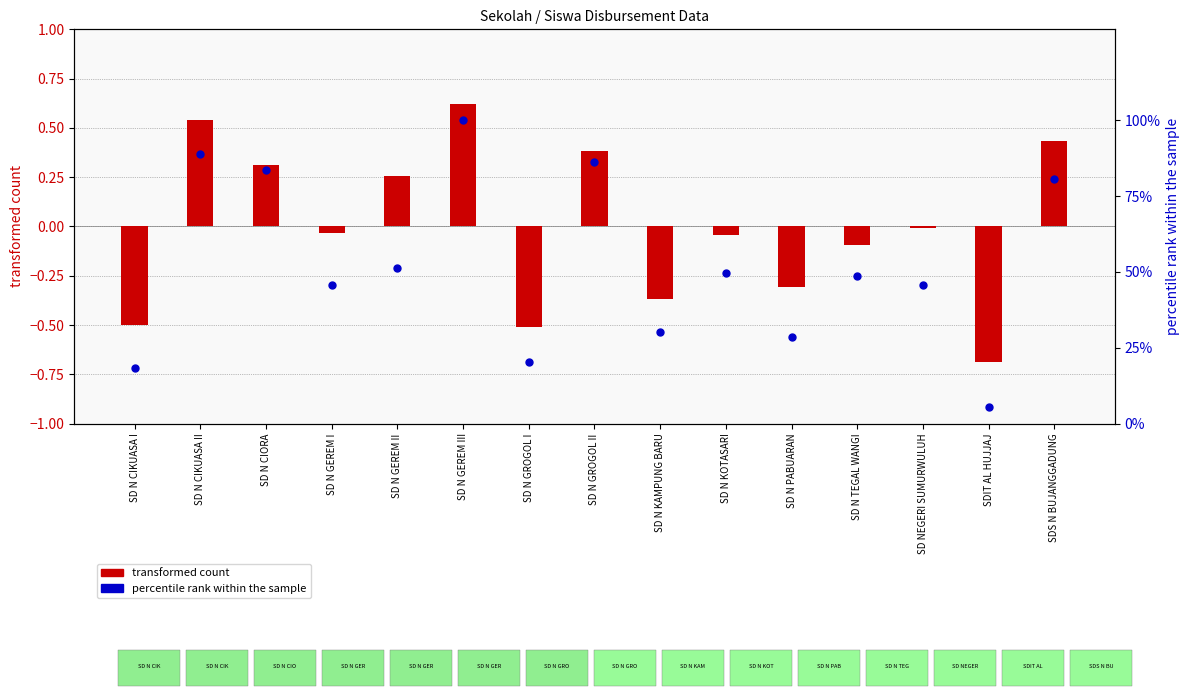

Which series contains the highest Y value?

percentile rank within the sample